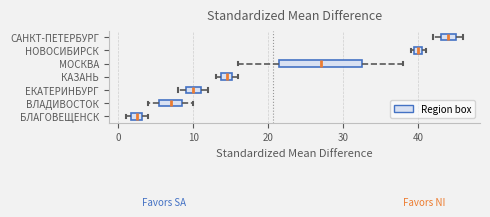

Comparing the boxes themselves (not the whiskers), which one is the widest?

МОСКВА